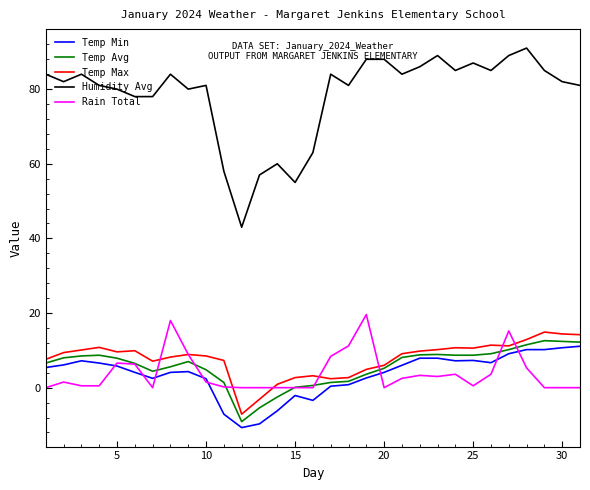

What is the maximum value for Temp Min?

11.1